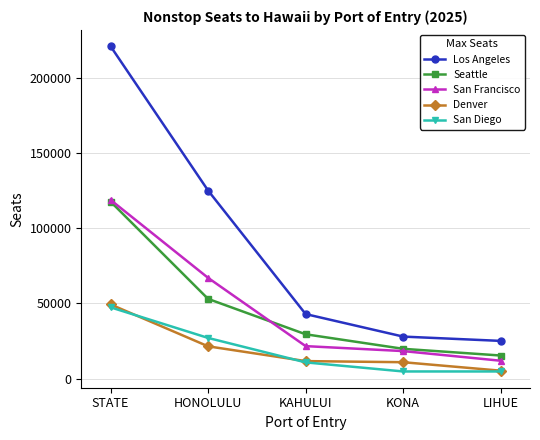

True or false: Seattle and Los Angeles intersect in this chart.

False